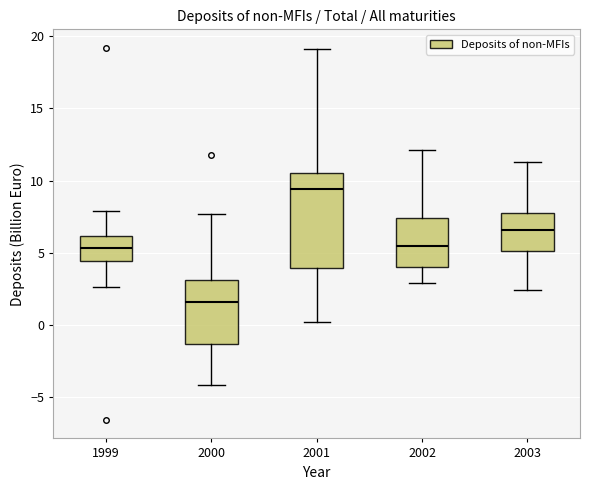

Where is the upper edge of the box at x = 2000 on the y-axis? The values are not printed on the chart, so give them approximately, as read against the axis.

3.0